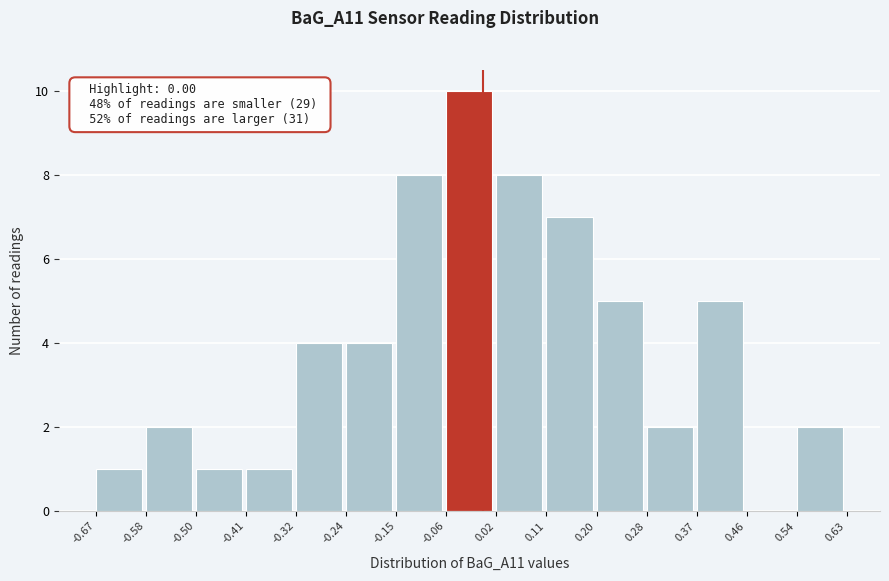

Over which range of the x-axis is the bar tallest?

-0.06 to 0.02